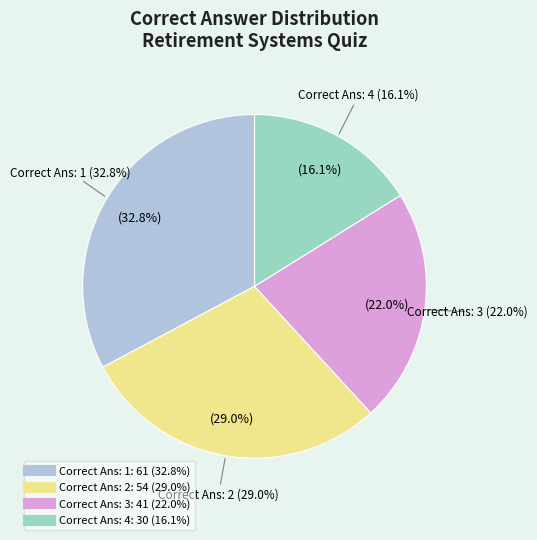

Does any single category account for the majority?

No